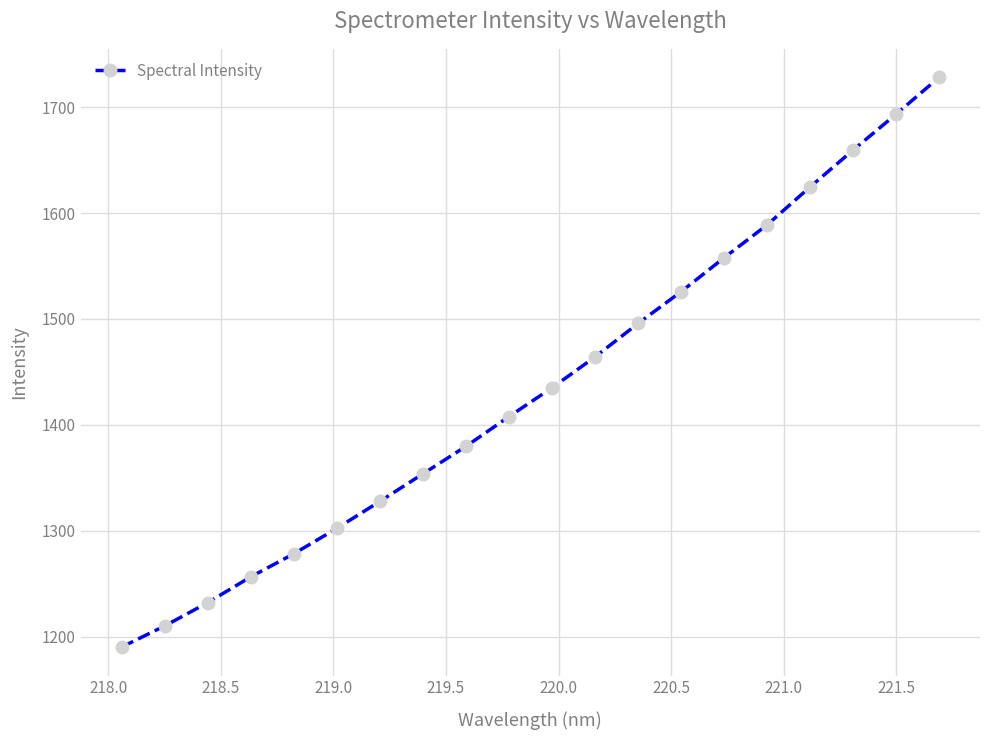

What is the value of the 18th point from the left?

1659.5